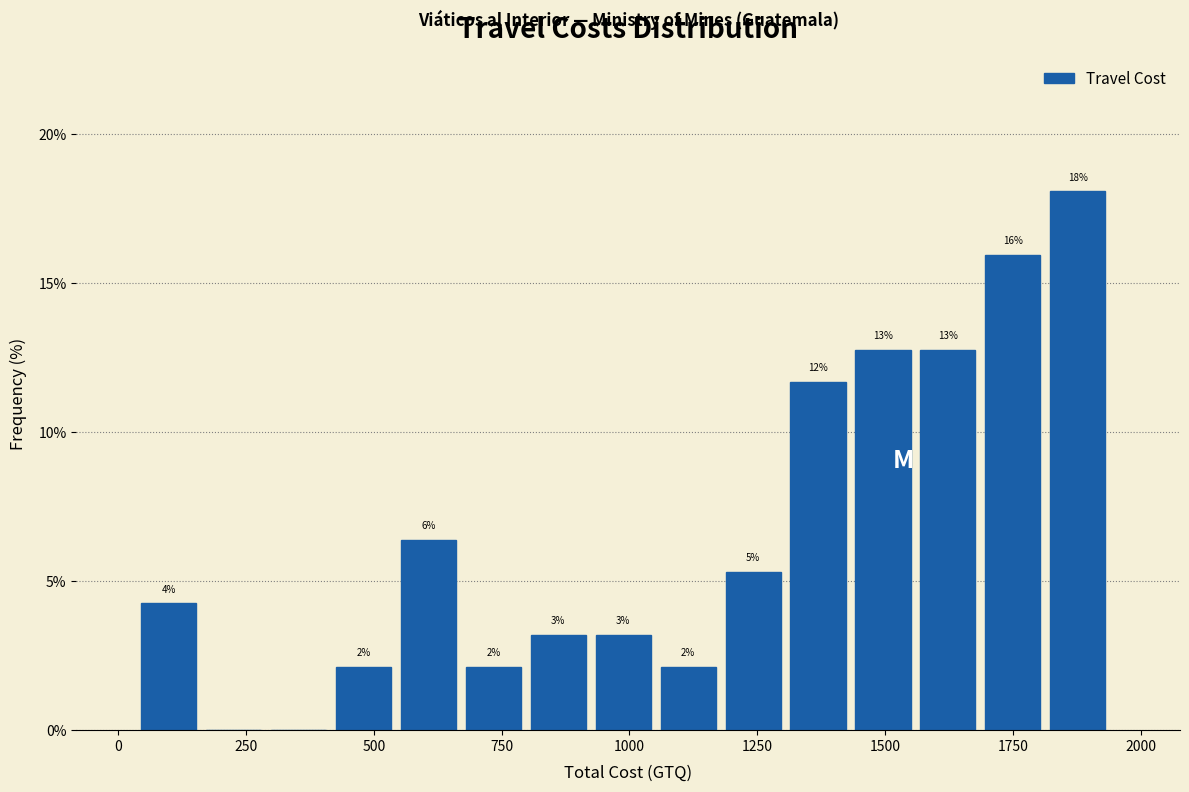

Around what value on the x-axis is the tallest bar? Give the approximate position of its centre, as read against the axis.

1900